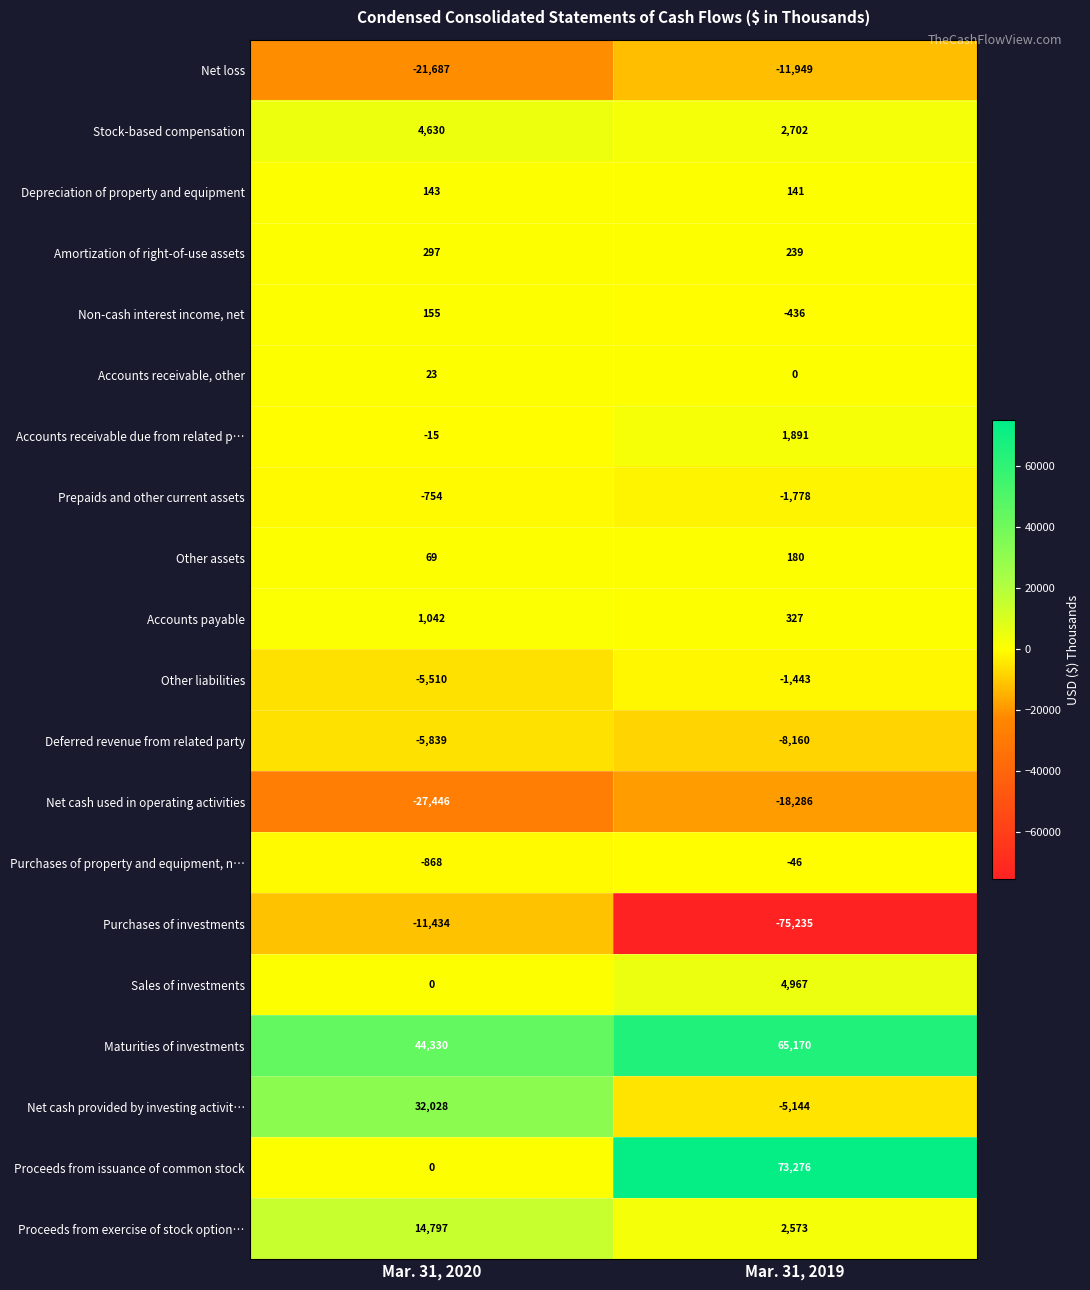

List the series in order of their peak value, lowest first.

Net cash used in operating activities, Net loss, Purchases of investments, Deferred revenue from related party, Other liabilities, Prepaids and other current assets, Purchases of property and equipment, n…, Accounts receivable, other, Depreciation of property and equipment, Non-cash interest income, net, Other assets, Amortization of right-of-use assets, Accounts payable, Accounts receivable due from related p…, Stock-based compensation, Sales of investments, Proceeds from exercise of stock option…, Net cash provided by investing activit…, Maturities of investments, Proceeds from issuance of common stock